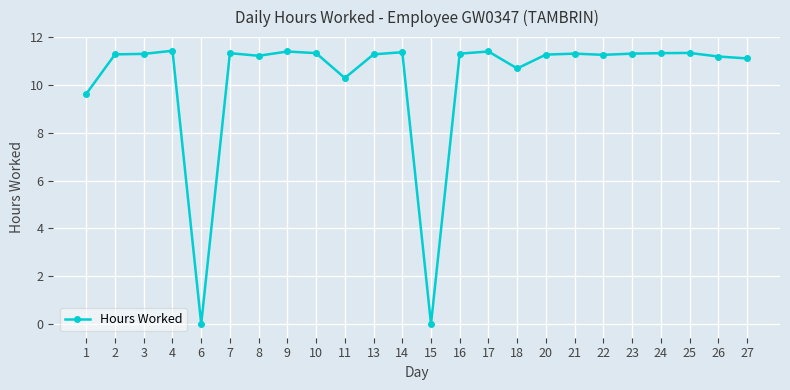

Where does the data first go above 11?

2